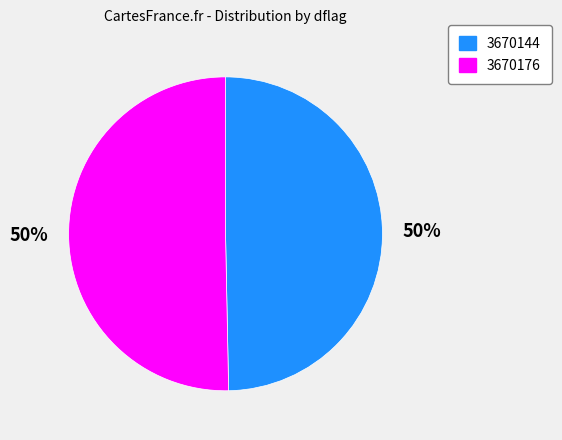

Is the sum of 3670144 and 3670176 greater than half?

Yes